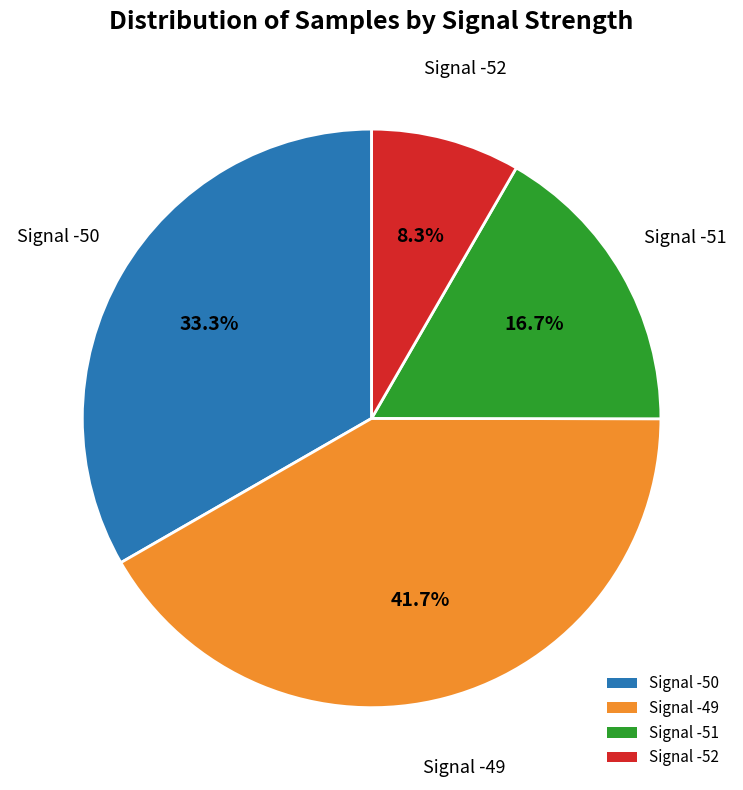

Rank the categories by value from highest to lowest.

Signal -49, Signal -50, Signal -51, Signal -52